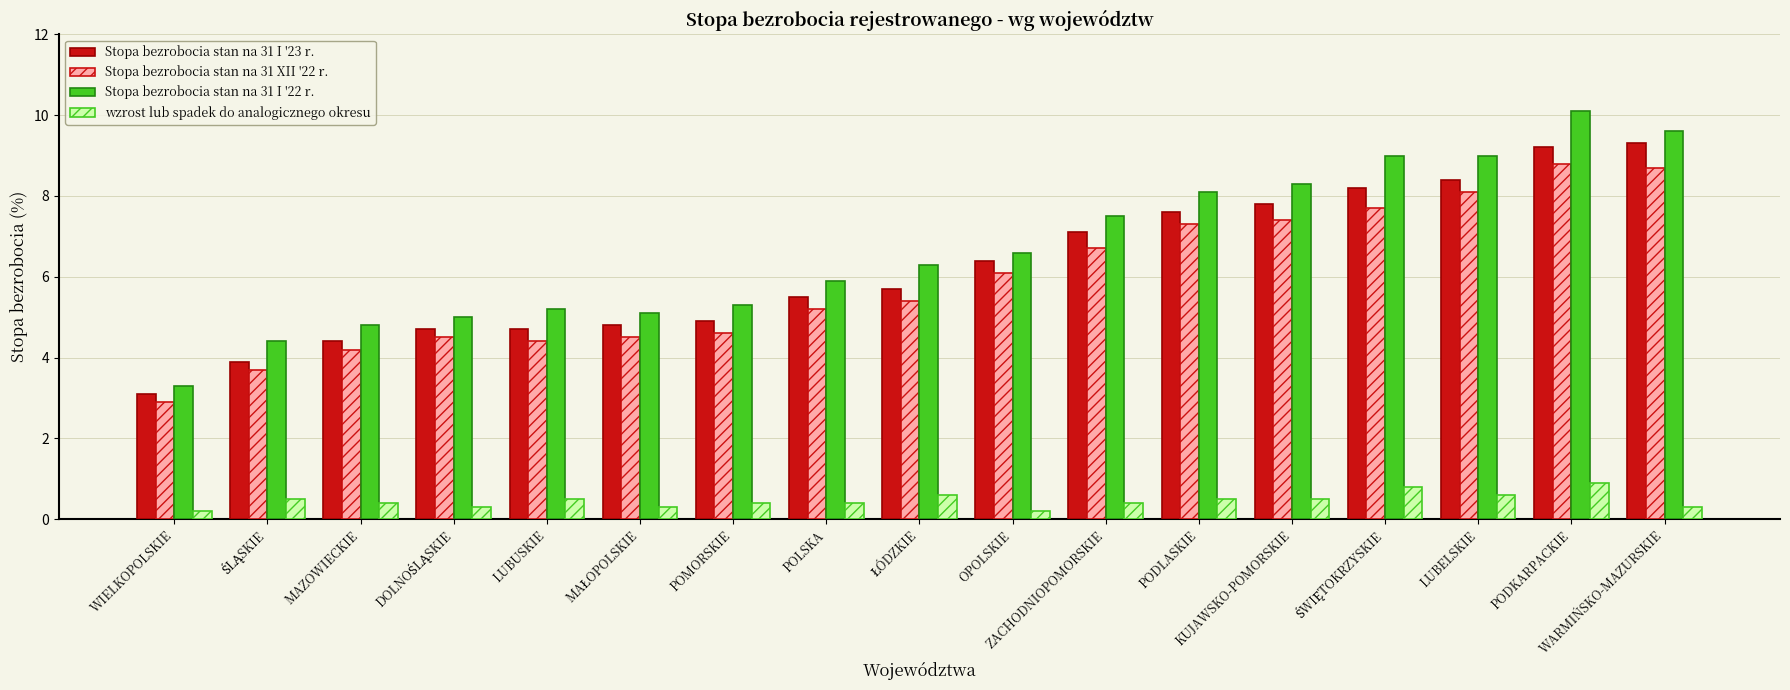

At which label does Stopa bezrobocia stan na 31 I '23 r. first exceed 5?

POLSKA